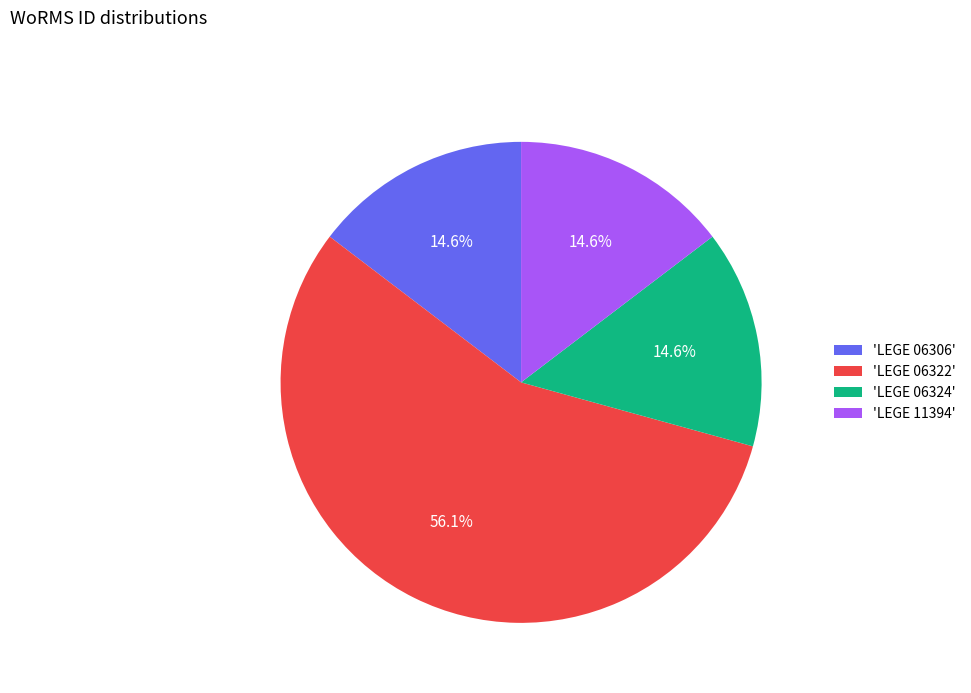

Combined, do 'LEGE 06322' and 'LEGE 06324' account for over 50%?

Yes